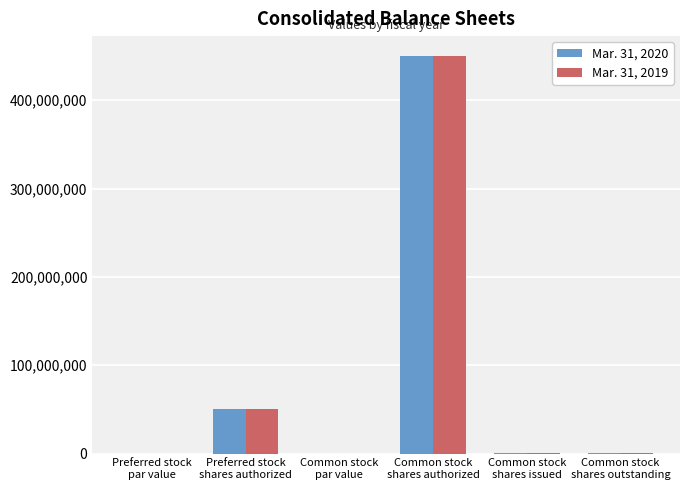

How many distinct data groups are displayed?

2